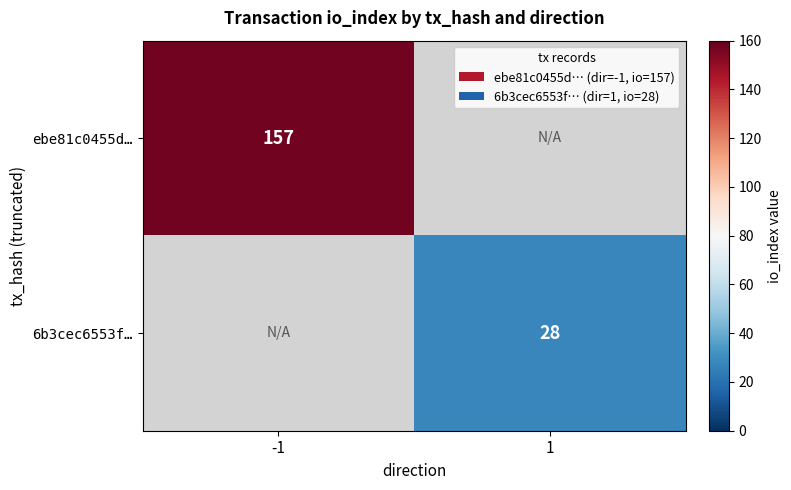

At how many categories does at least one series exceed 80?

1